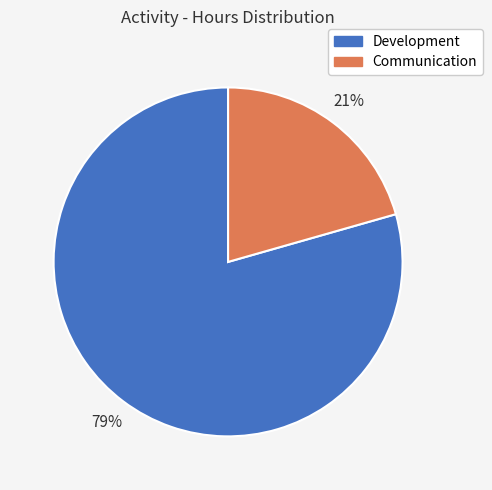

True or false: Communication accounts for 99% of the total.

False